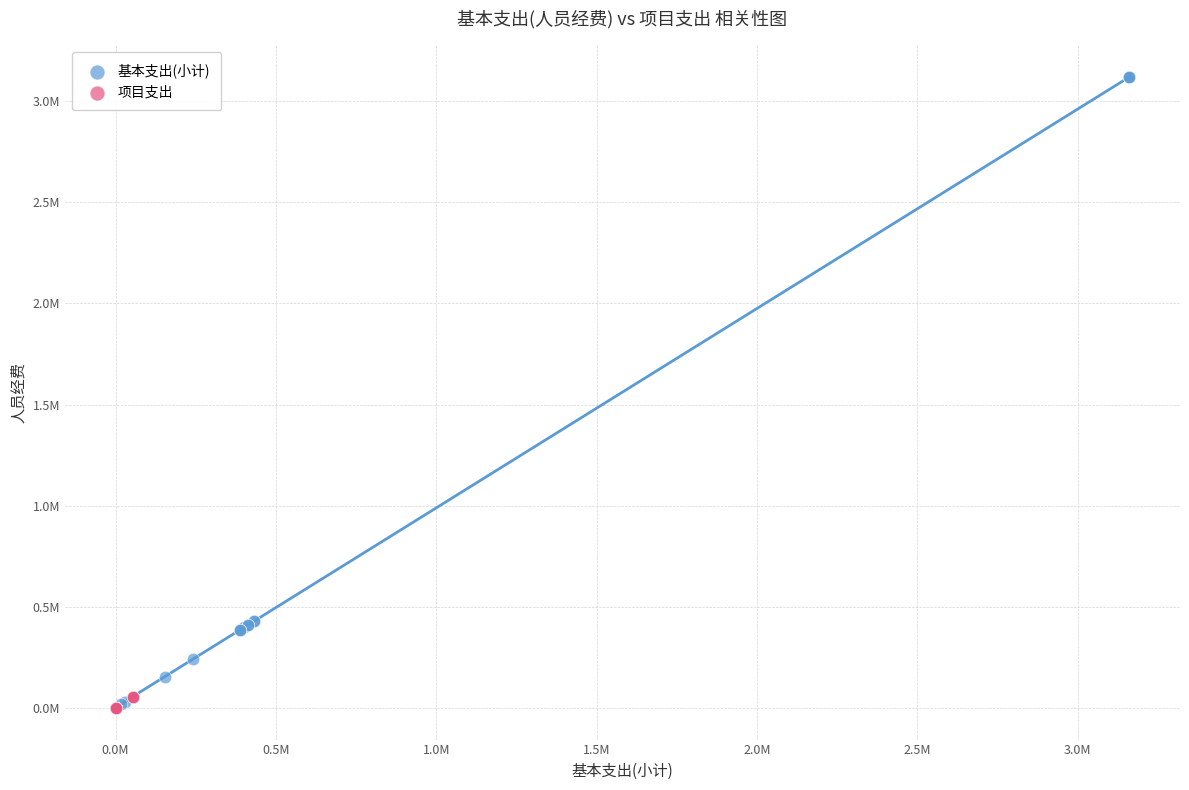

What are all the series names shown in the legend?

基本支出(小计), 项目支出